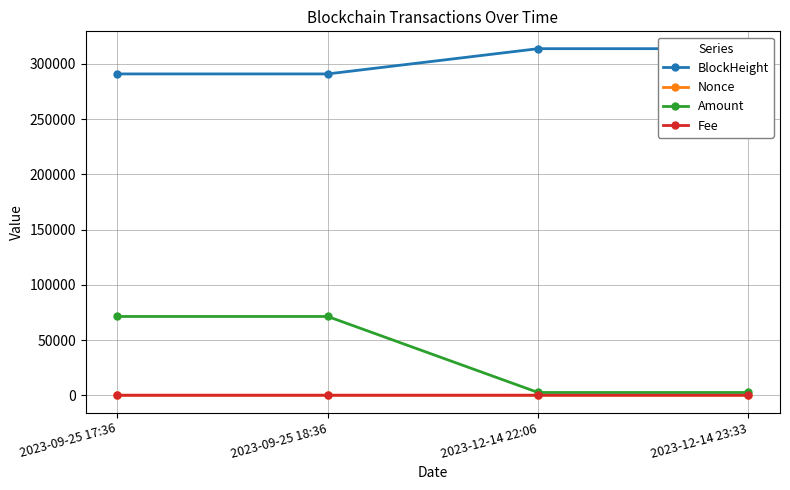

What is the sum of all Amount values?

147598.8